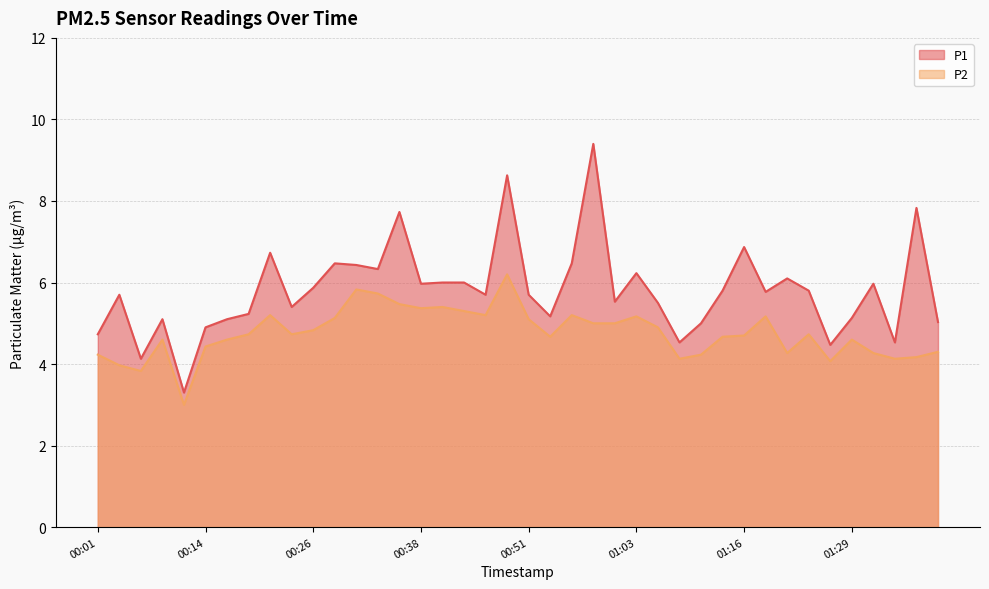

How many values in the P2 series exceed 4?

37